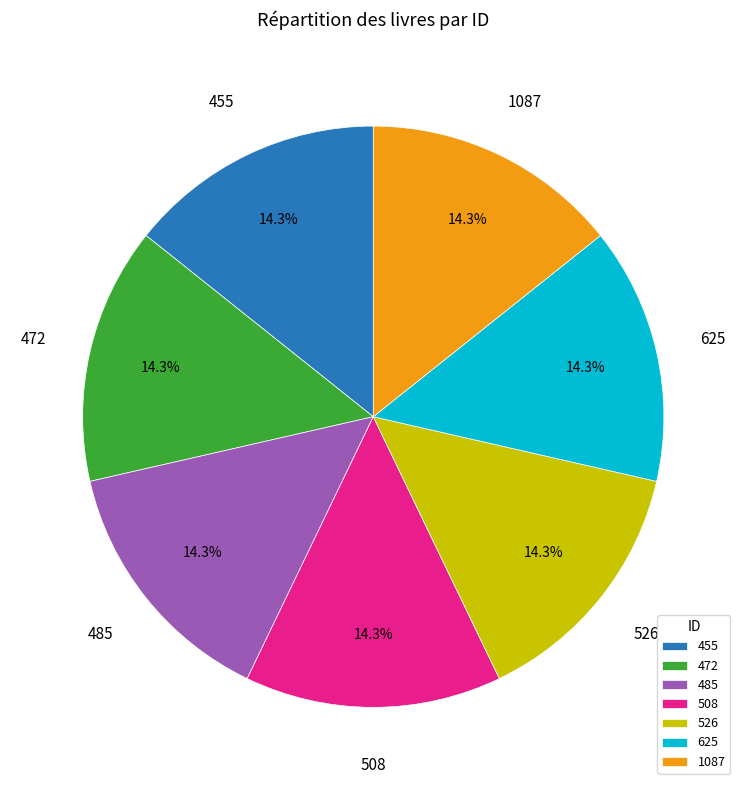

Count the number of slices in the pie.

7